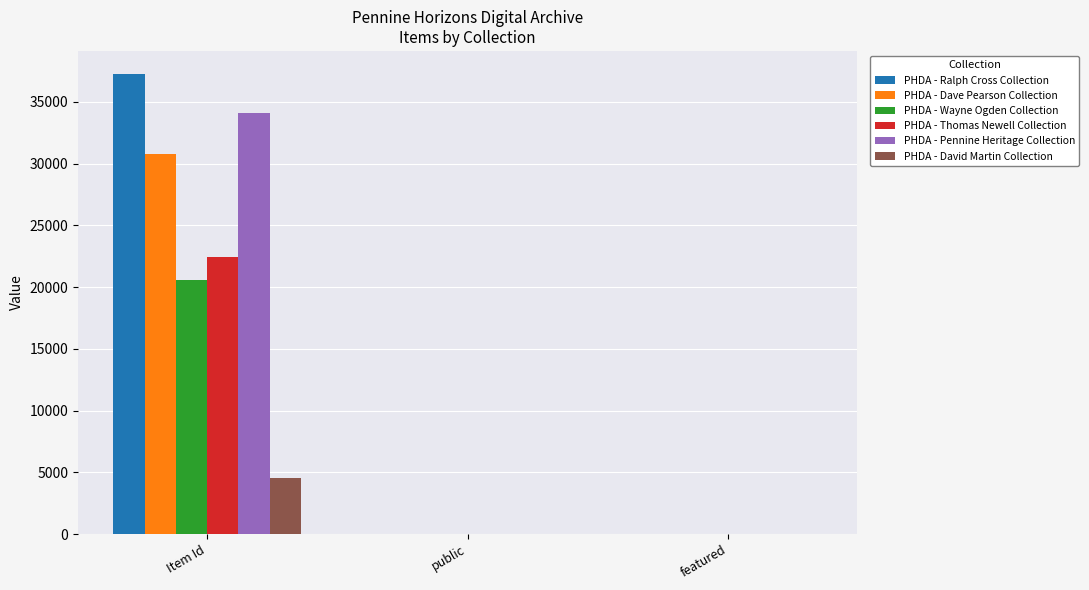

Is the value of PHDA - Thomas Newell Collection at Item Id greater than the value of PHDA - Pennine Heritage Collection at public?

Yes